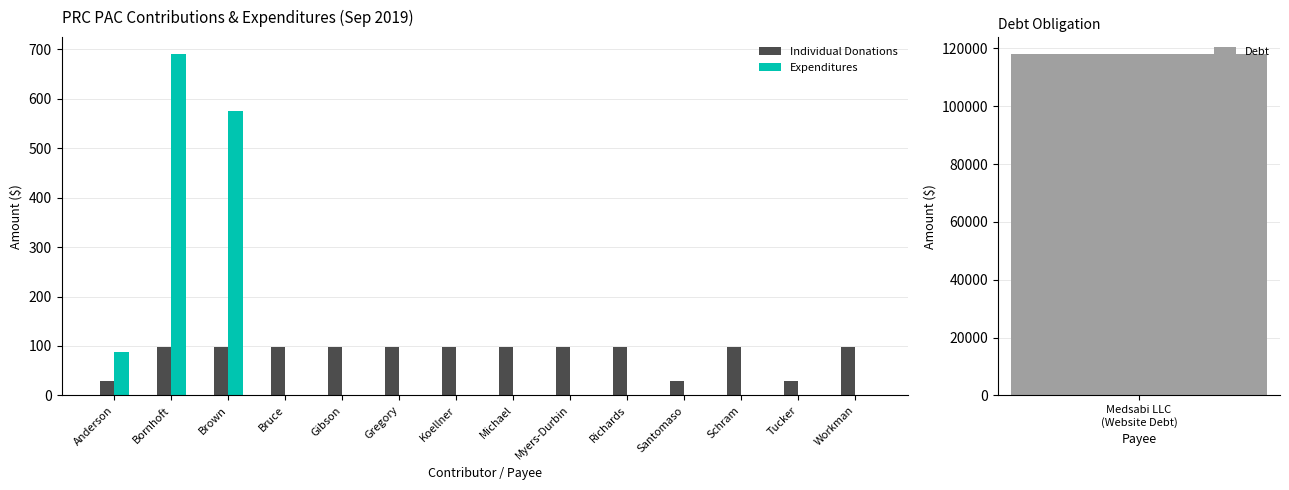

How many data points in Expenditures are above 0?

3